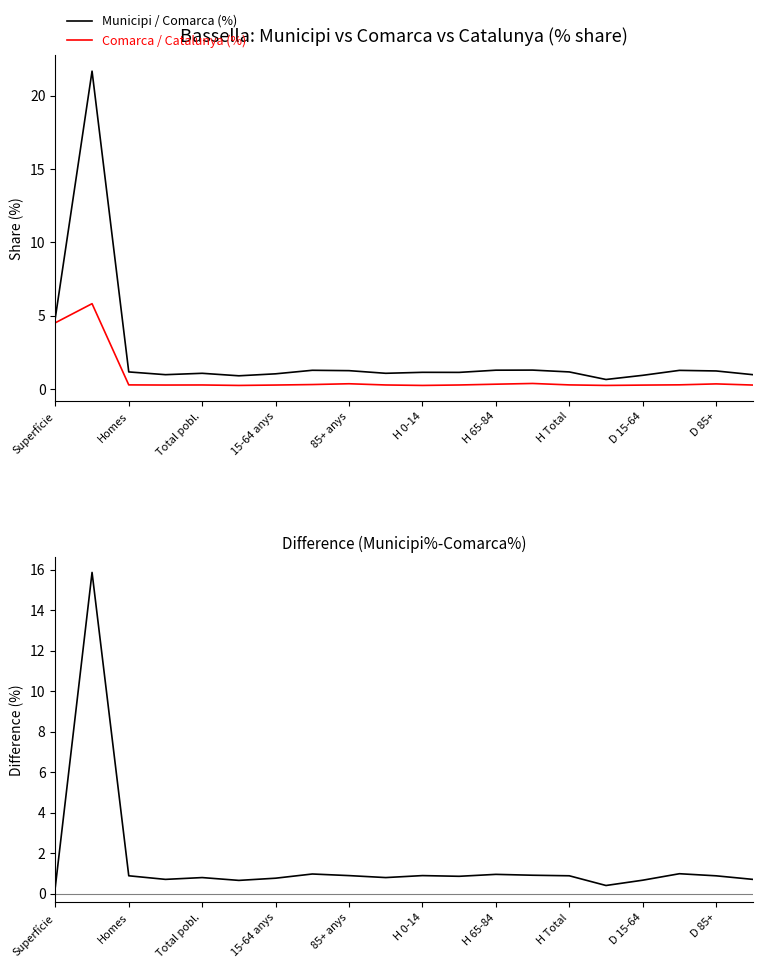

True or false: Municipi / Comarca (%) and Comarca / Catalunya (%) intersect in this chart.

False